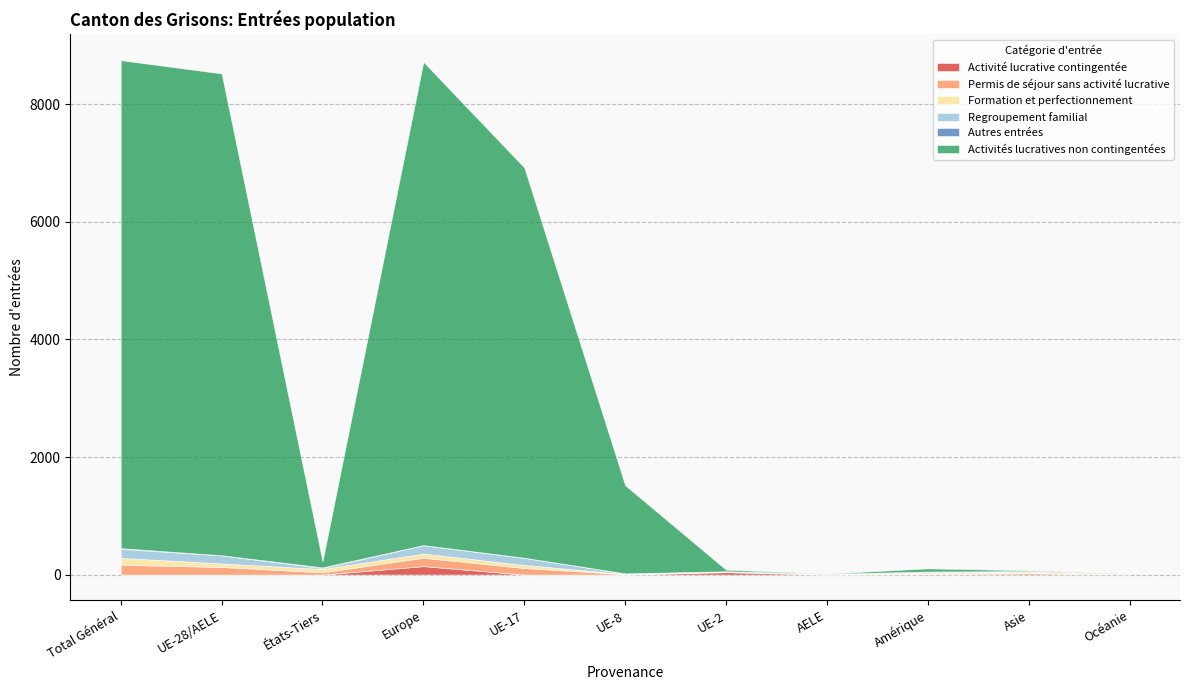

Reading left to right, extract all data points from this chart.

Activité lucrative contingentée: 0	0	0	143	0	0	41	0	9	18	5
Permis de séjour sans activité lucrative: 167	129	38	143	111	7	10	7	8	9	0
Formation et perfectionnement: 117	60	57	71	52	4	1	3	17	28	0
Regroupement familial: 153	138	15	143	122	9	4	2	6	3	0
Autres entrées: 13	1	12	1	1	0	0	0	12	0	0
Activités lucratives non contingentées: 8302	8198	104	8223	6639	1500	27	5	53	15	7